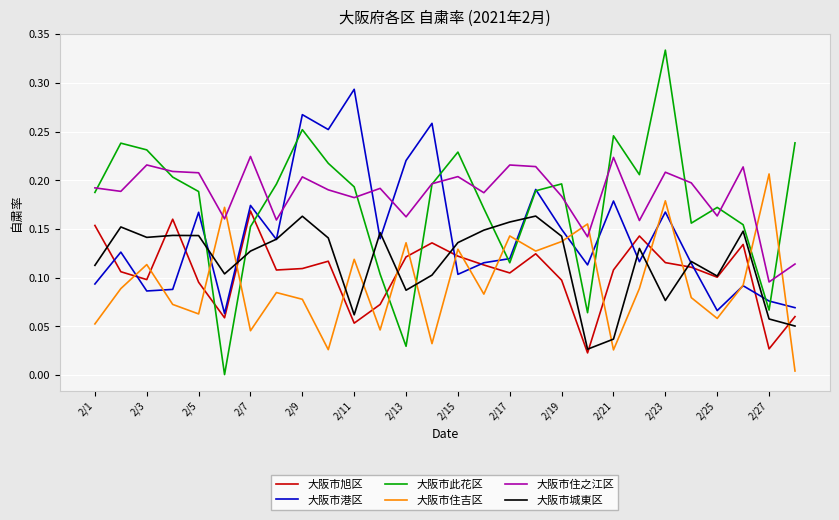

How many times do 大阪市住吉区 and 大阪市此花区 cross each other?

10